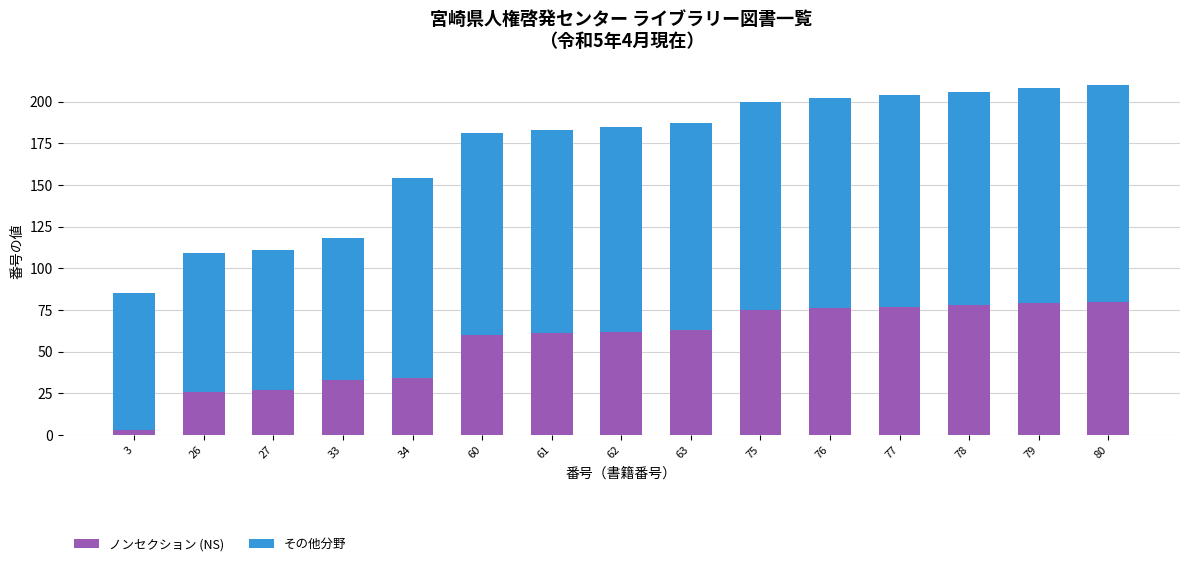

What is the sum of all ノンセクション (NS) values?

834